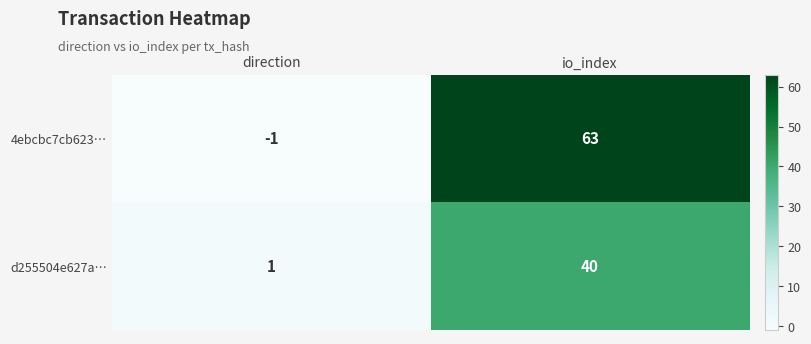

What is the difference between the highest and lowest values at io_index?

23